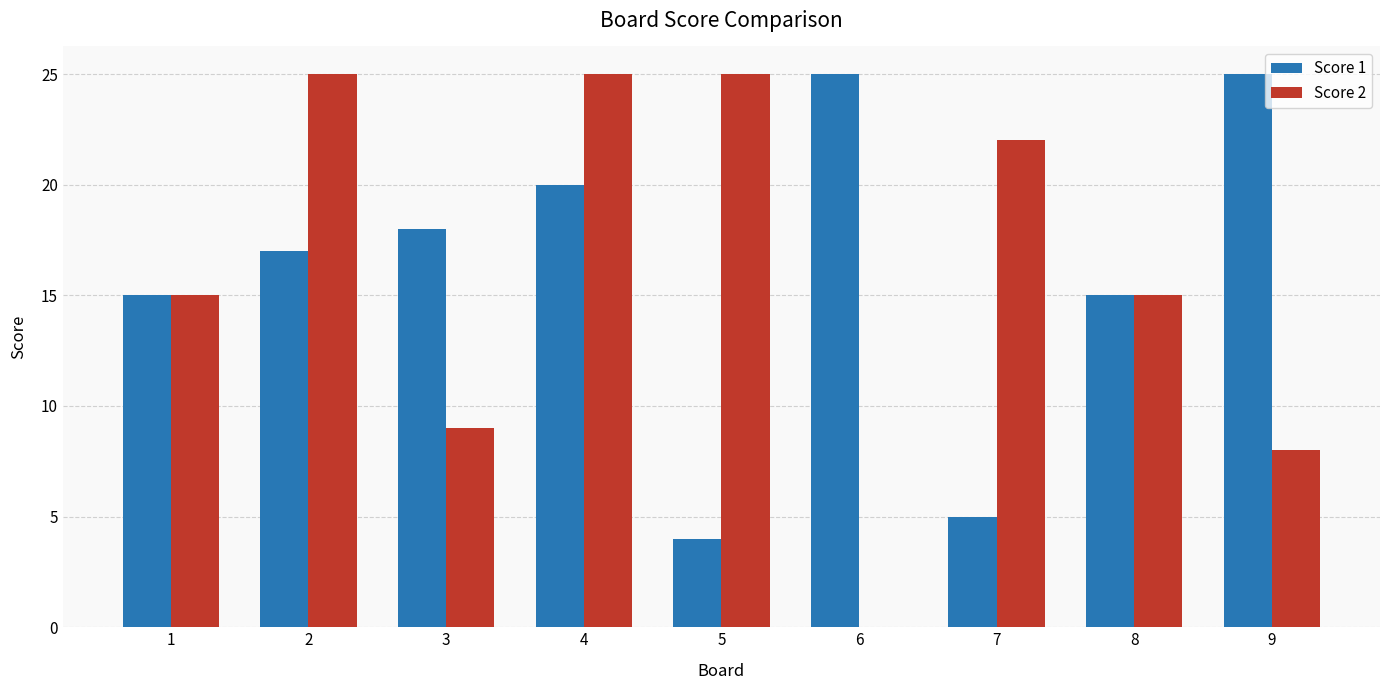

What is the sum of all Score 2 values?

144